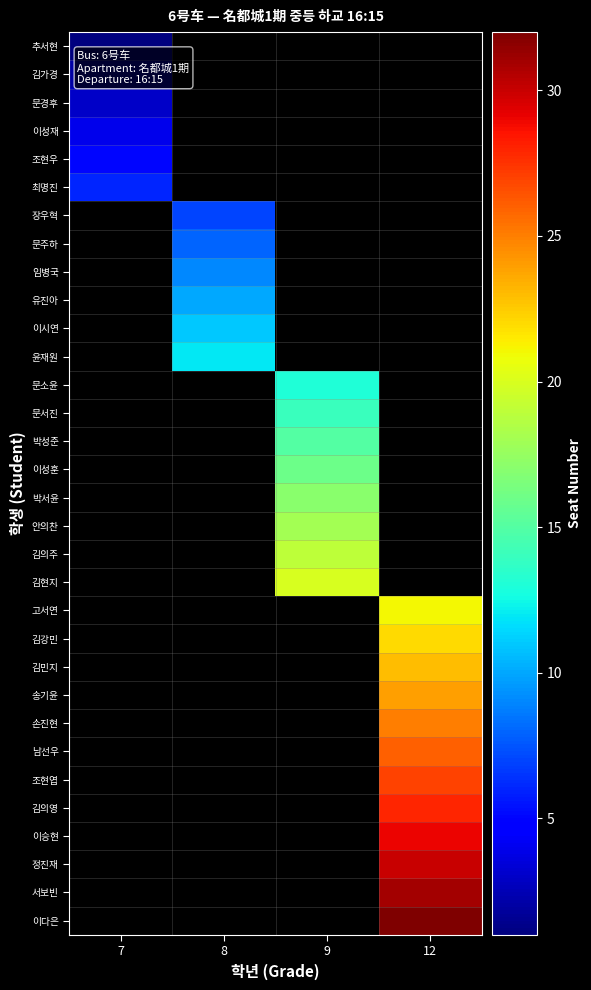

Which has a higher value, 12 or 7?

7